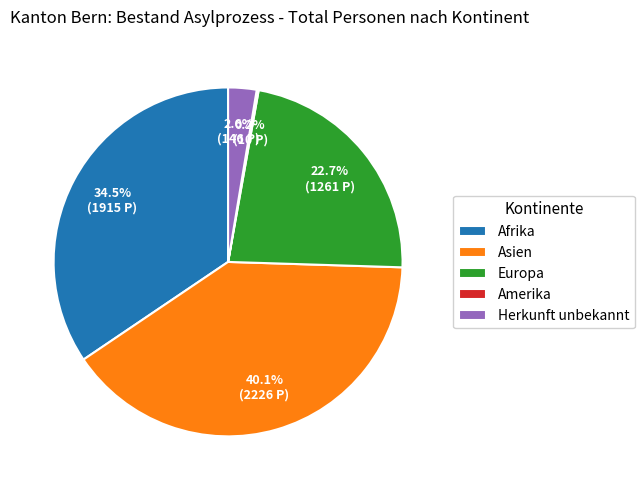

Does Herkunft unbekannt represent more than half of the total?

No